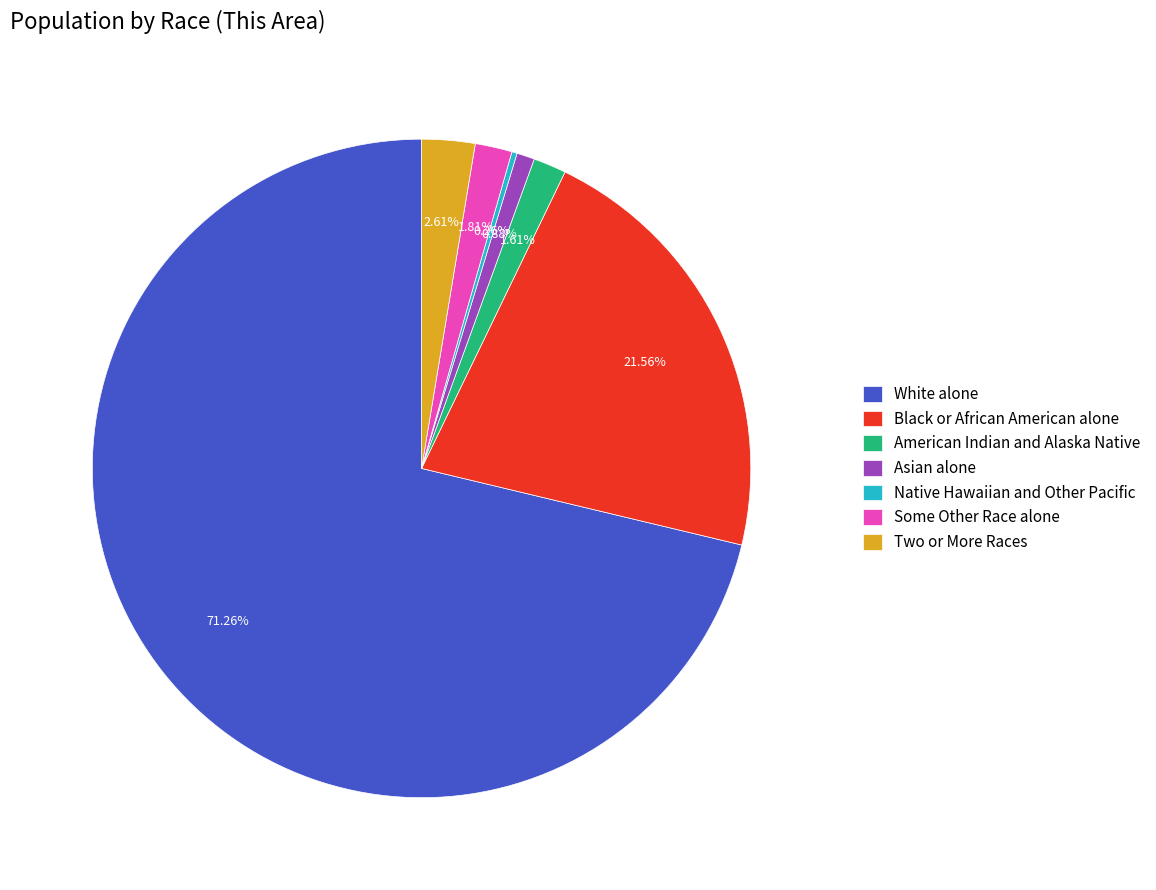

Approximately how many times larger is the value at American Indian and Alaska Native compared to Asian alone?

1.8